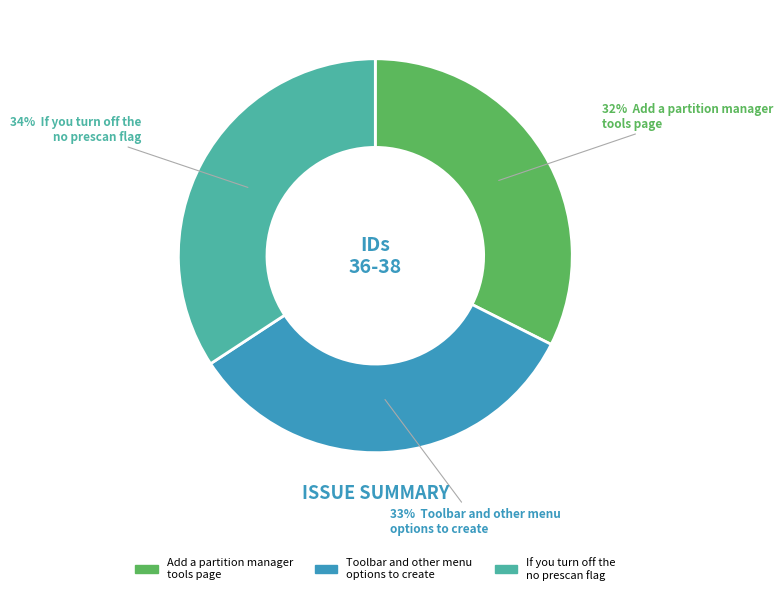

True or false: If you turn off the no prescan flag accounts for 48% of the total.

False